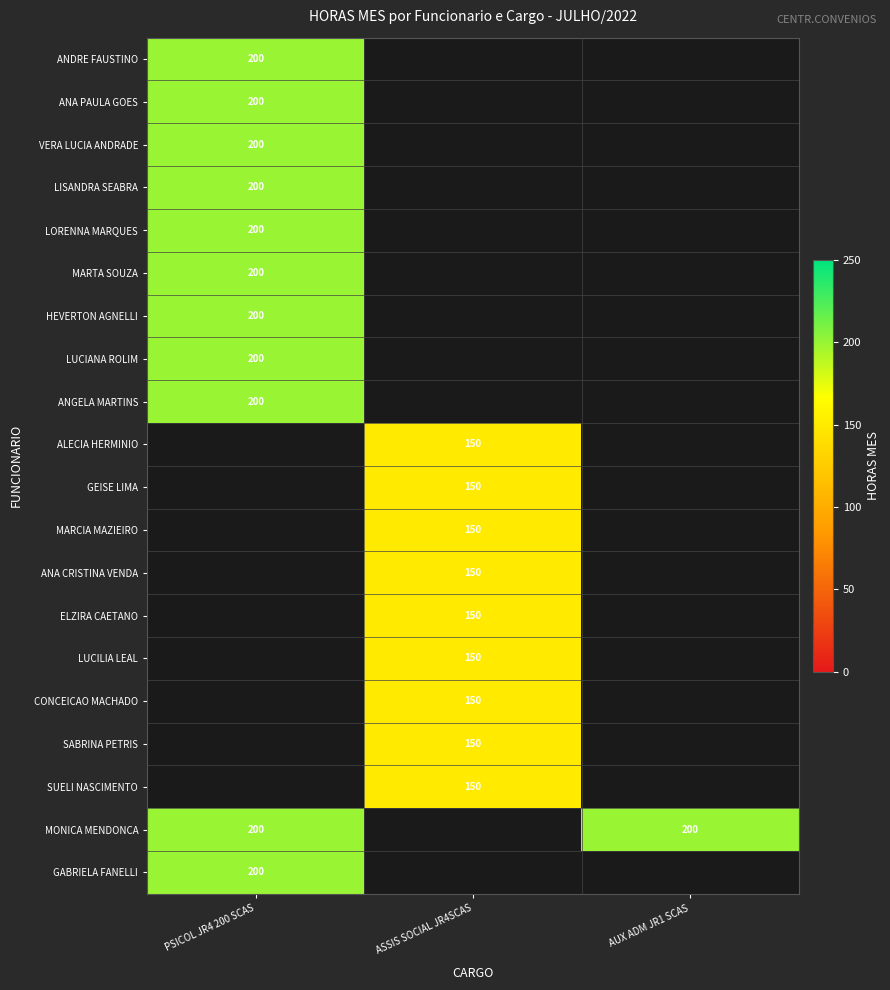

What is the minimum value shown in the chart?

150.0